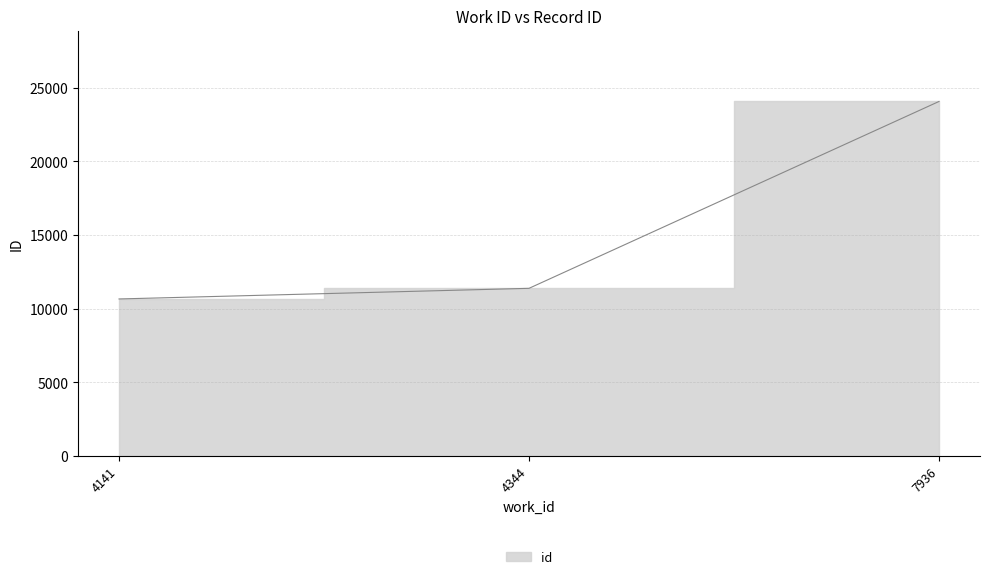

Reading left to right, list all the values displayed in this chart.

10658	11379	24053